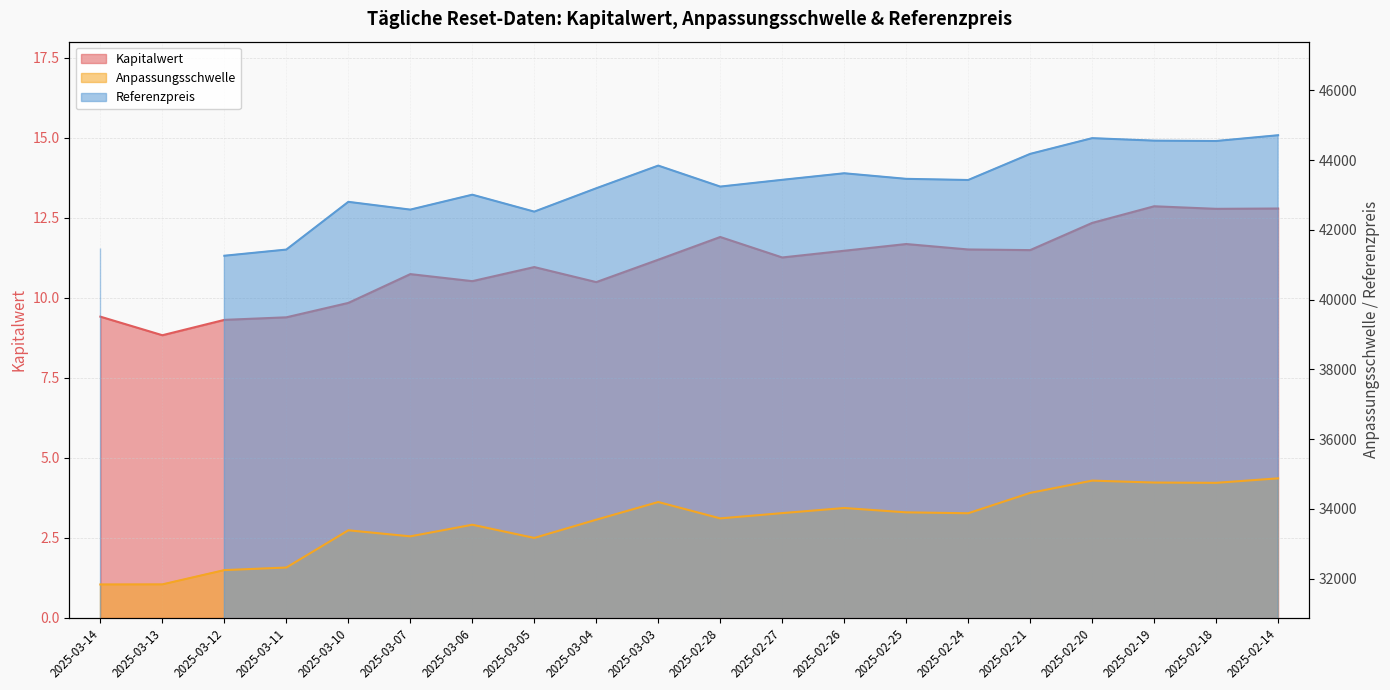

Which series has the largest total across all categories?

Anpassungsschwelle